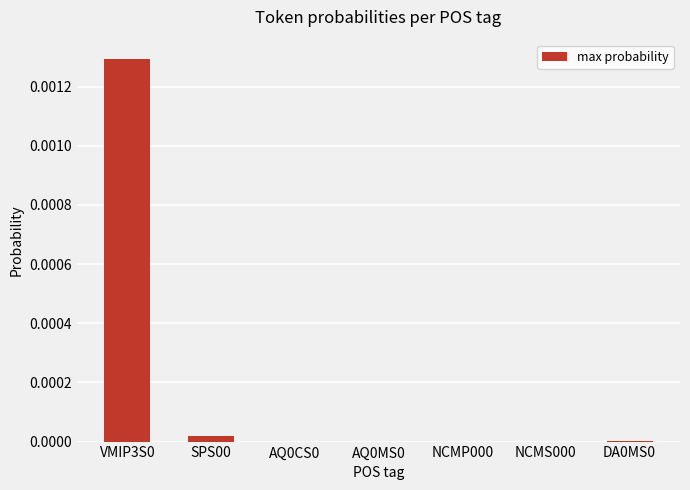

Is it true that the value at NCMS000 is 0.0?

True